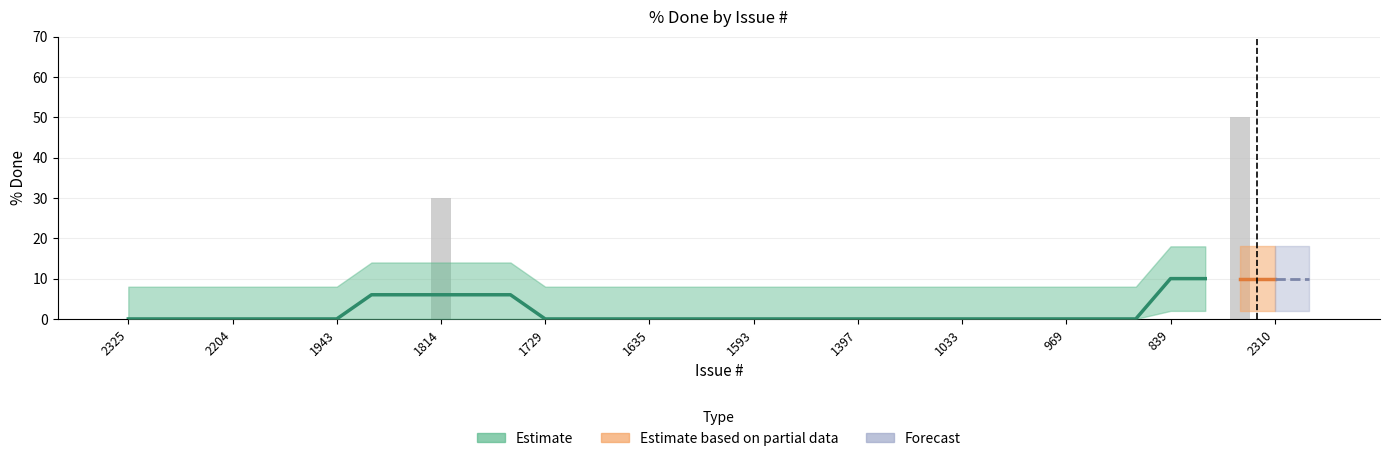

Which category has the lowest value across all series?

2325